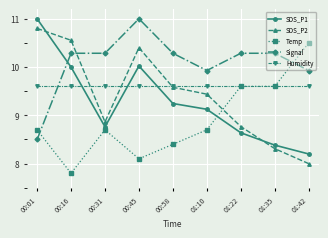

At which category is the sum across all series the highest?

00:45